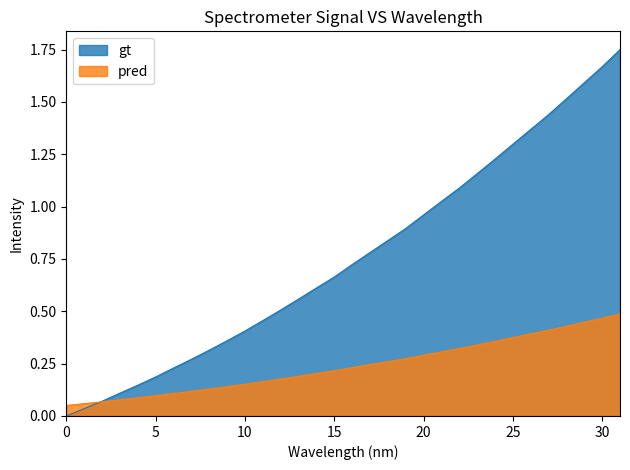

Which series has the largest range (max minus min)?

gt